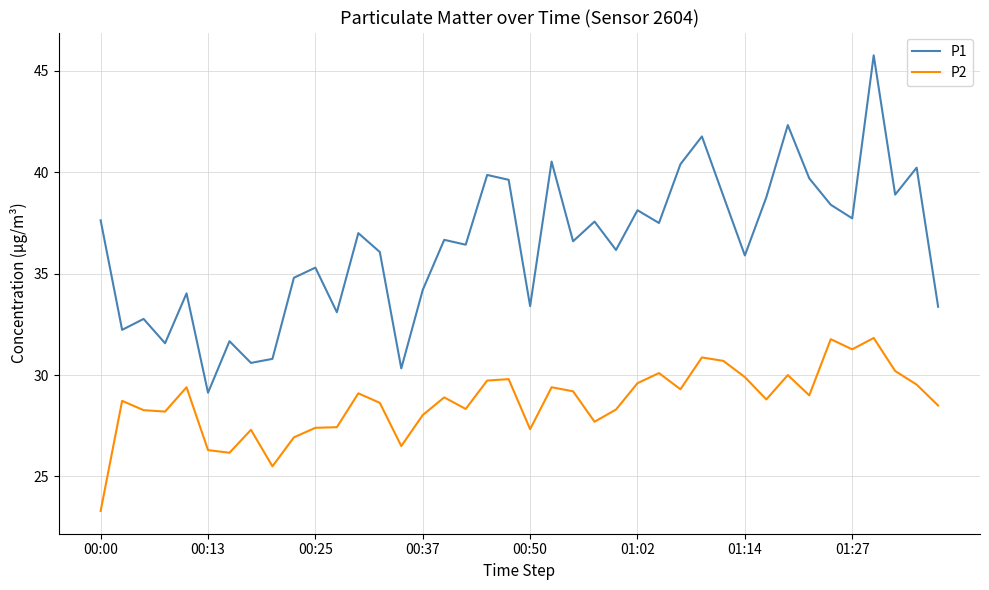

What is the smallest value displayed?

23.3